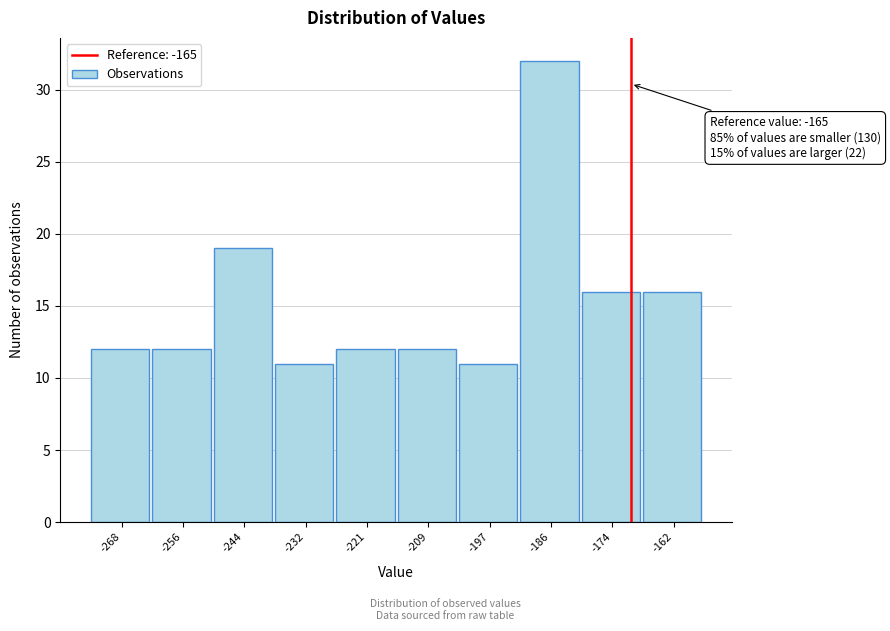

Reading left to right, transcribe all the data shown in this chart.

-268=12	-256=12	-244=19	-232=11	-221=12	-209=12	-197=11	-186=32	-174=16	-162=16